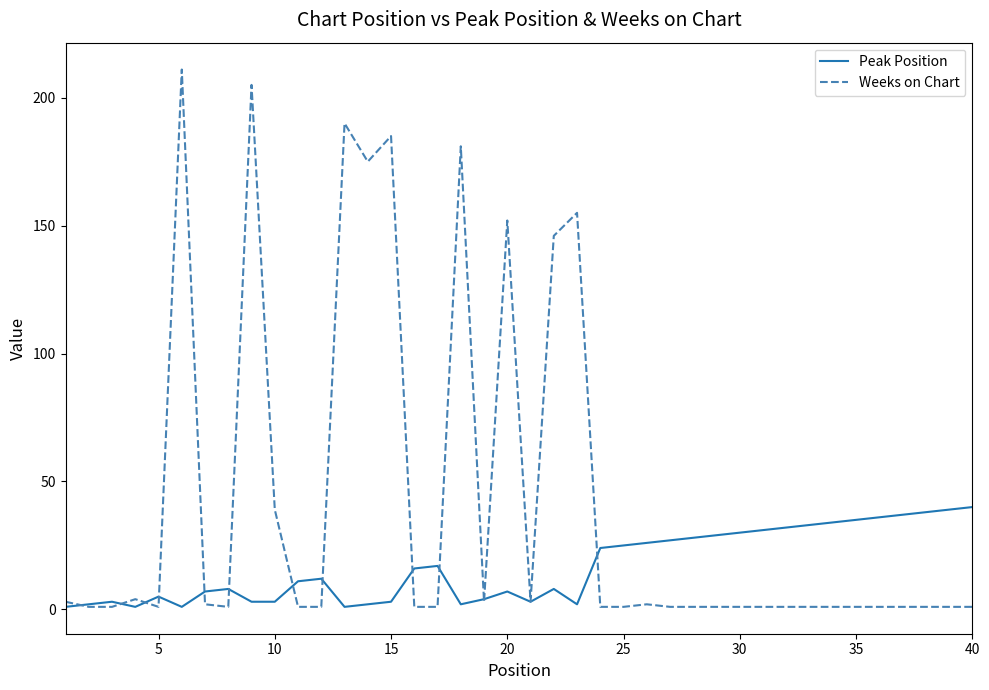

Which series has the largest range (max minus min)?

Weeks on Chart